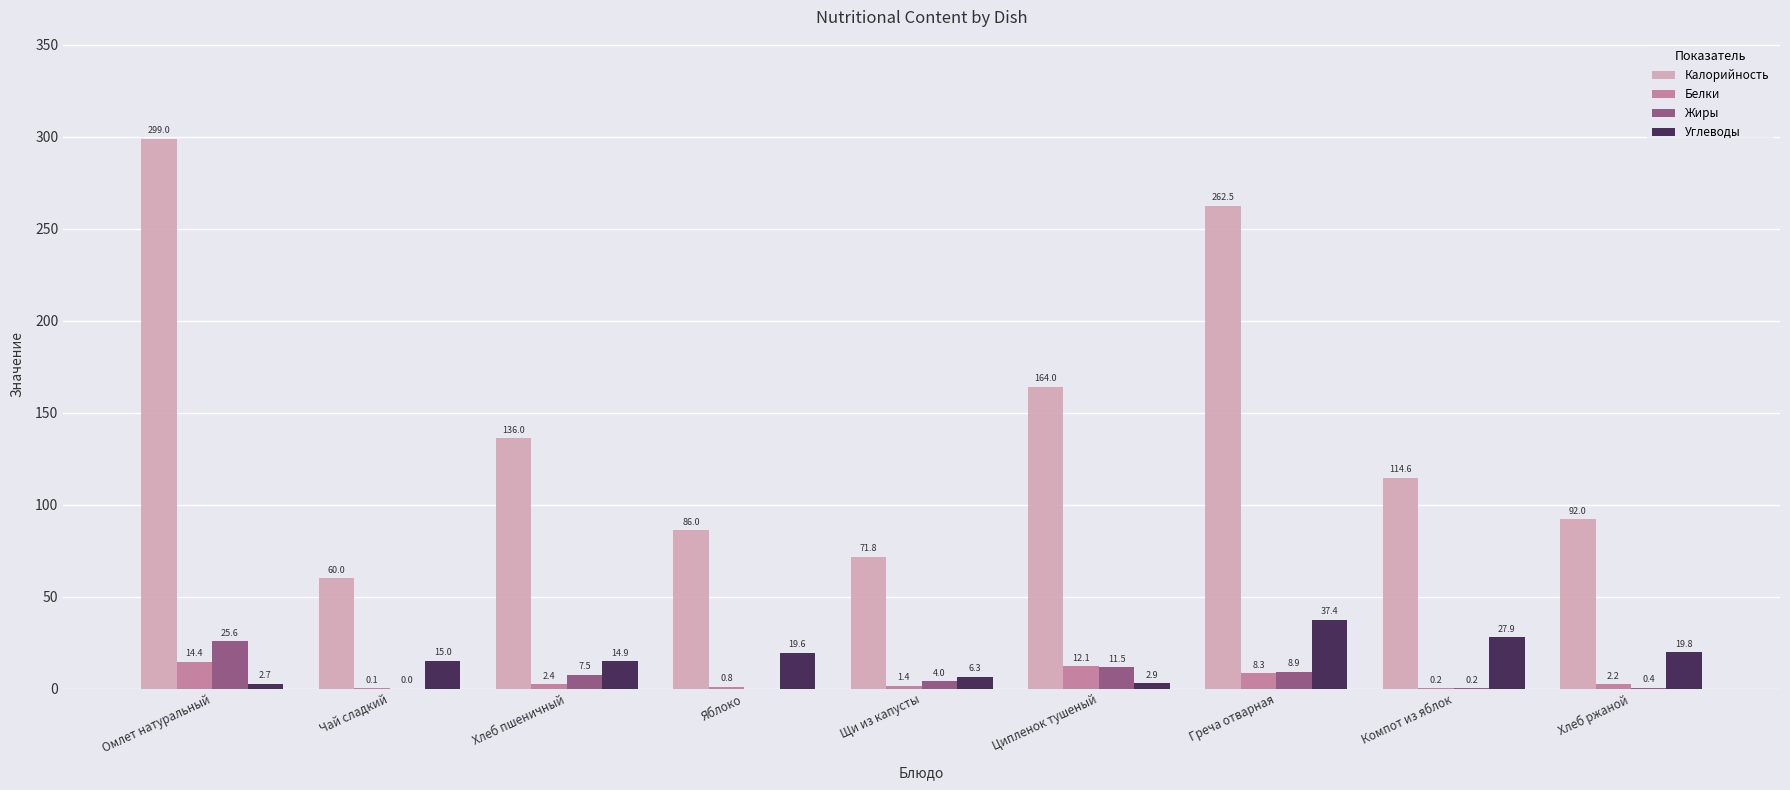

What is the sum of the Жиры values at Хлеб ржаной and Компот из яблок?

0.6